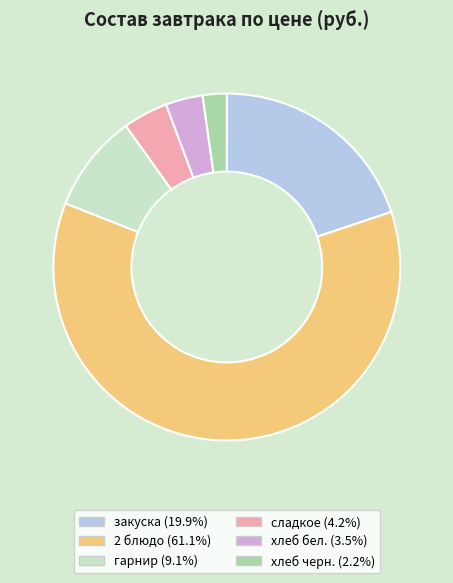

What is the ratio of the value at сладкое to the value at хлеб черн.?

1.9